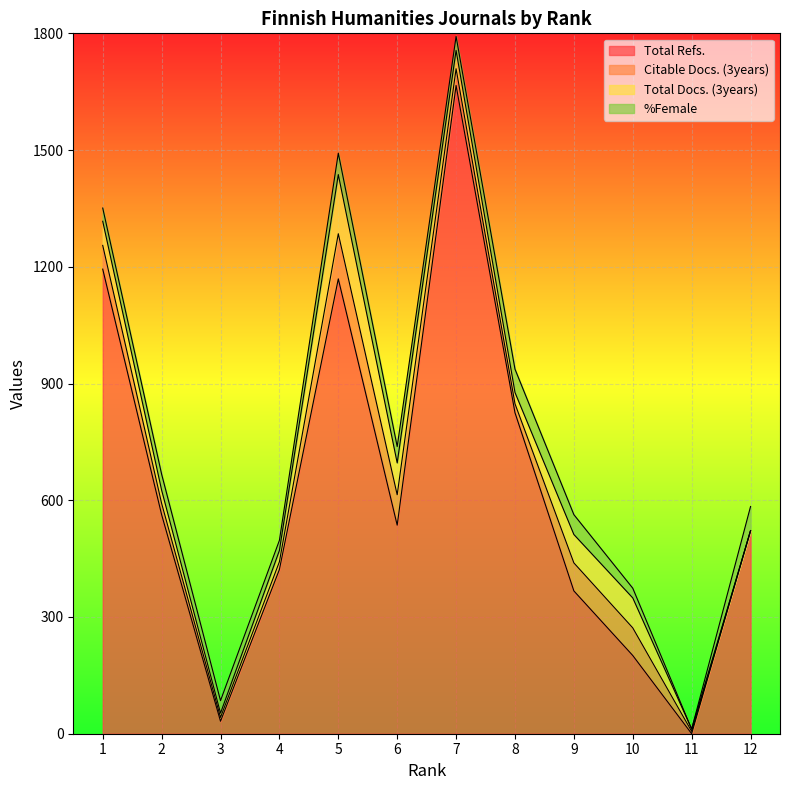

Reading left to right, transcribe all the data shown in this chart.

Total Refs.: 1=1194	2=563	3=32	4=422	5=1169	6=536	7=1666	8=825	9=367	10=201	11=0	12=522
Citable Docs. (3years): 1=61	2=29	3=10	4=20	5=116	6=78	7=43	8=23	9=72	10=71	11=6	12=0
Total Docs. (3years): 1=62	2=34	3=11	4=29	5=152	6=82	7=47	8=29	9=73	10=77	11=6	12=0
%Female: 1=34	2=41	3=32	4=26	5=55	6=42	7=36	8=60	9=51	10=25	11=0	12=62